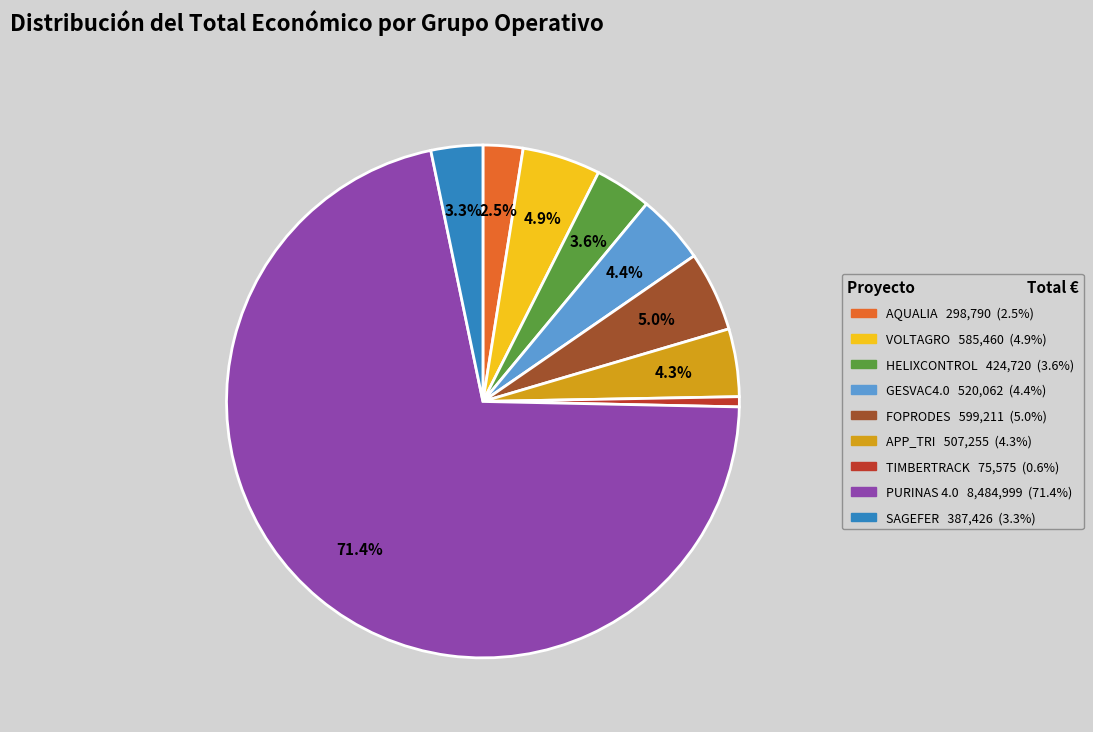

To the nearest percent, what is the difference between the HELIXCONTROL and AQUALIA slice percentages?

1%